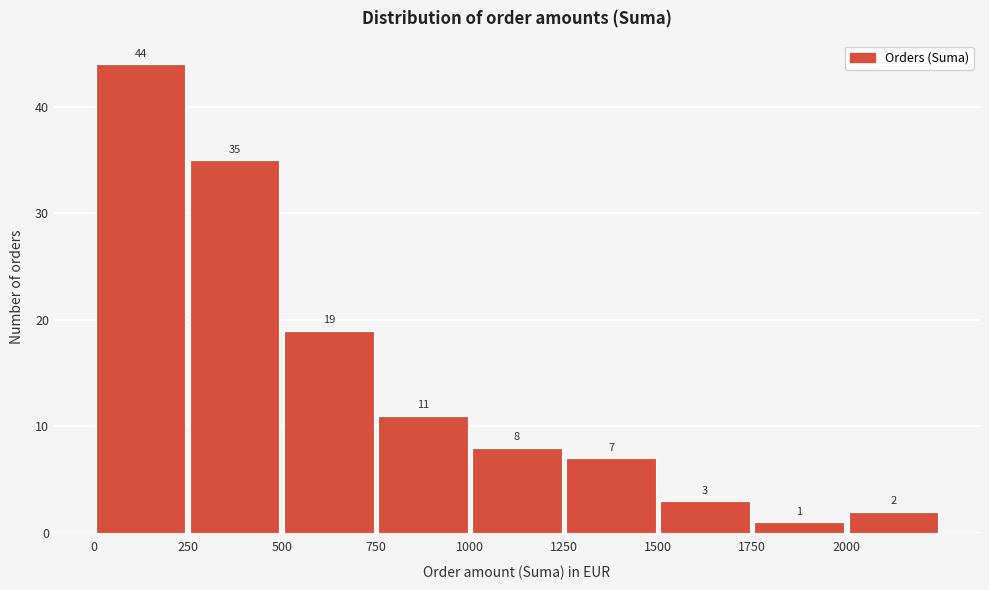

Reading left to right, transcribe this chart: for each bar, give the range it covers on the x-axis and its height.

0 to 250: 44
250 to 500: 35
500 to 750: 19
750 to 1000: 11
1000 to 1250: 8
1250 to 1500: 7
1500 to 1750: 3
1750 to 2000: 1
2000 to 2250: 2